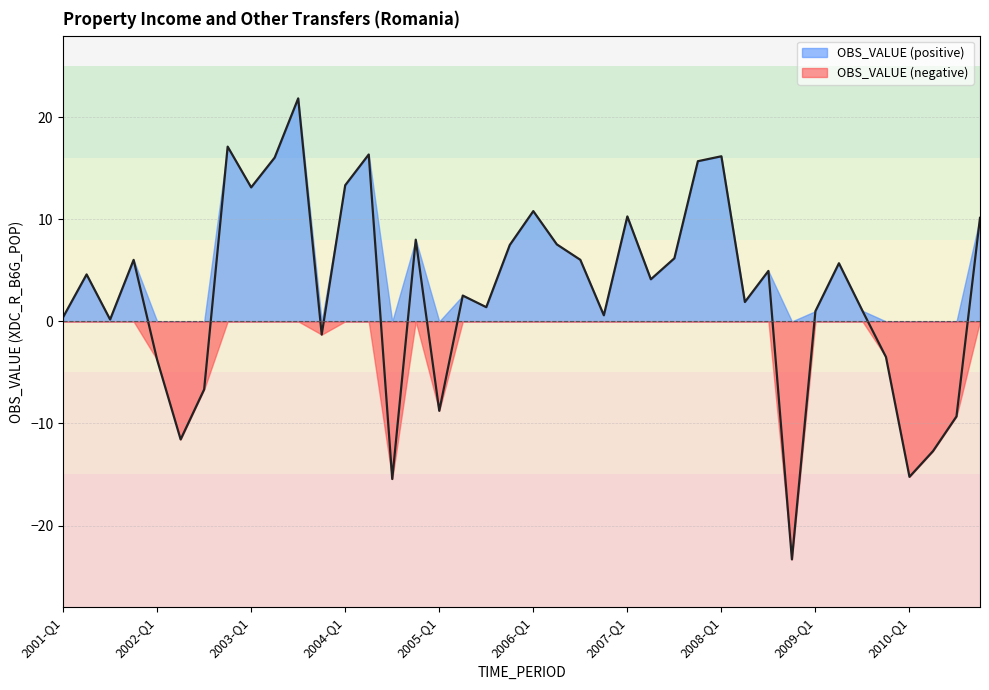

What is the value of the 26th point from the left?

4.1